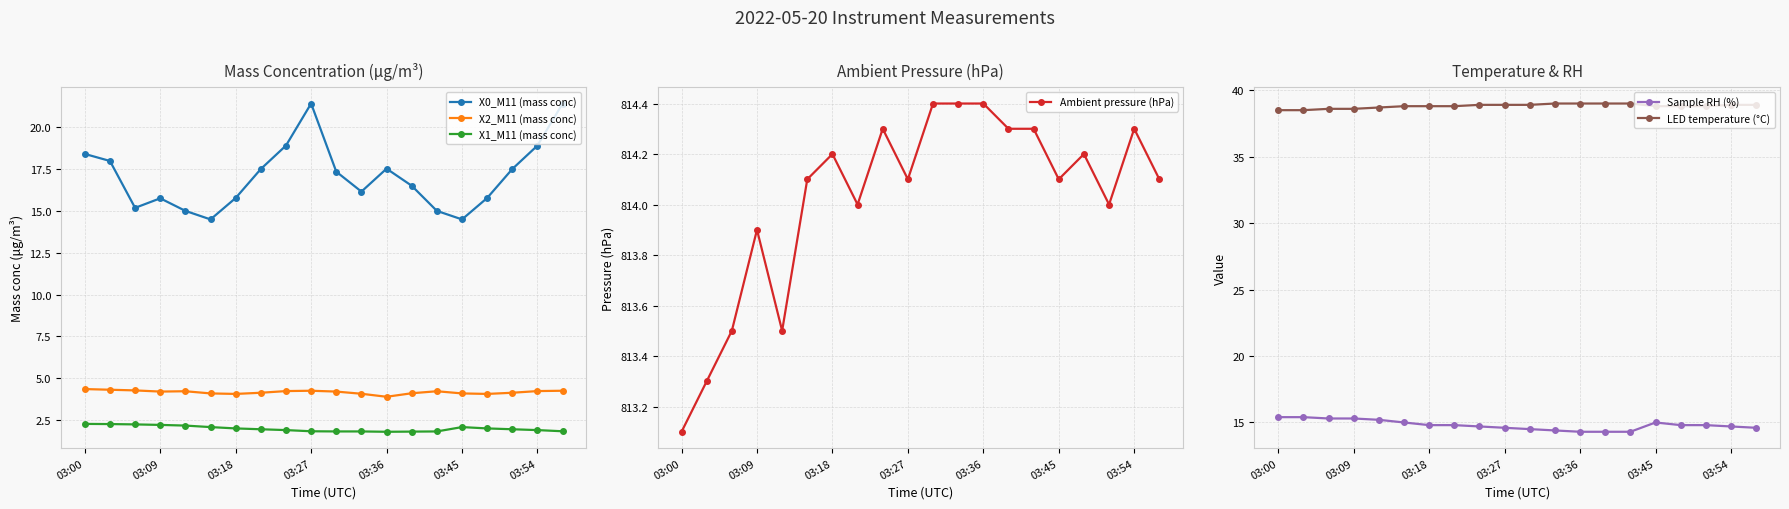

True or false: LED temperature (°C) has a value of 67.9 at 17.

False